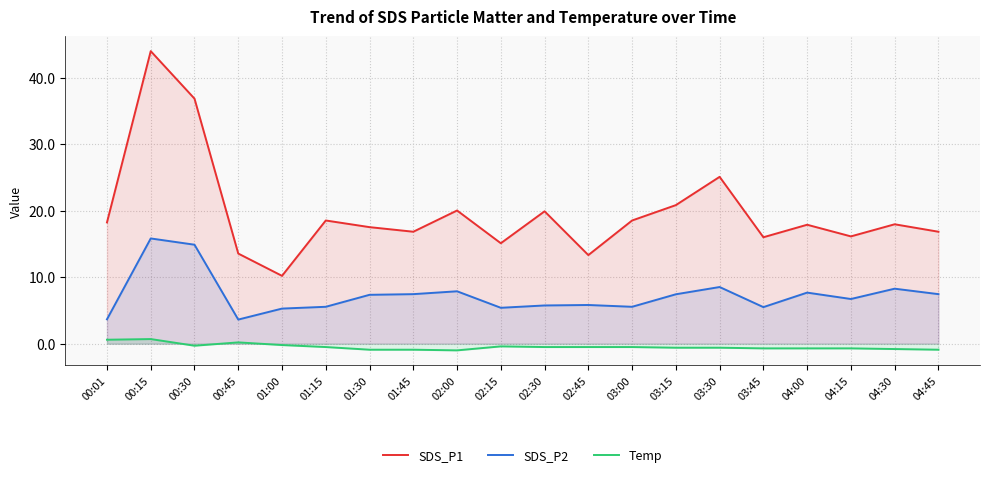

List the series in order of their peak value, lowest first.

Temp, SDS_P2, SDS_P1